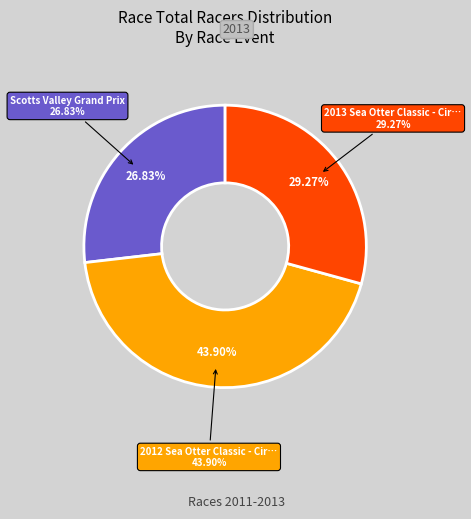

Combined, do Scotts Valley Grand Prix and 2012 Sea Otter Classic - Circuit Race #1 account for over 50%?

Yes